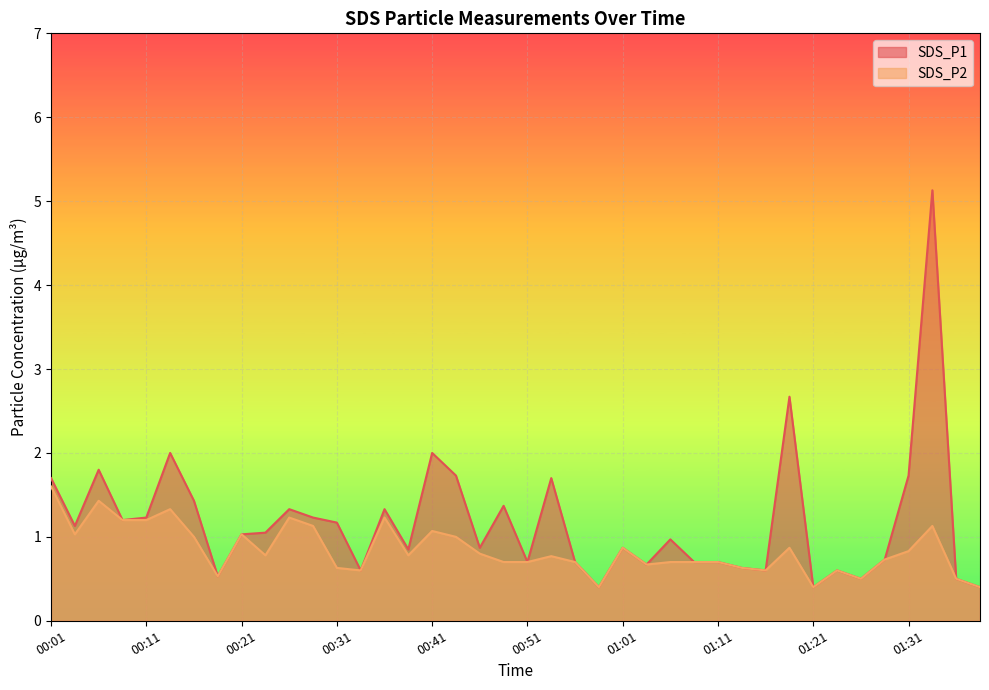

Which series has the widest spread of values?

SDS_P1